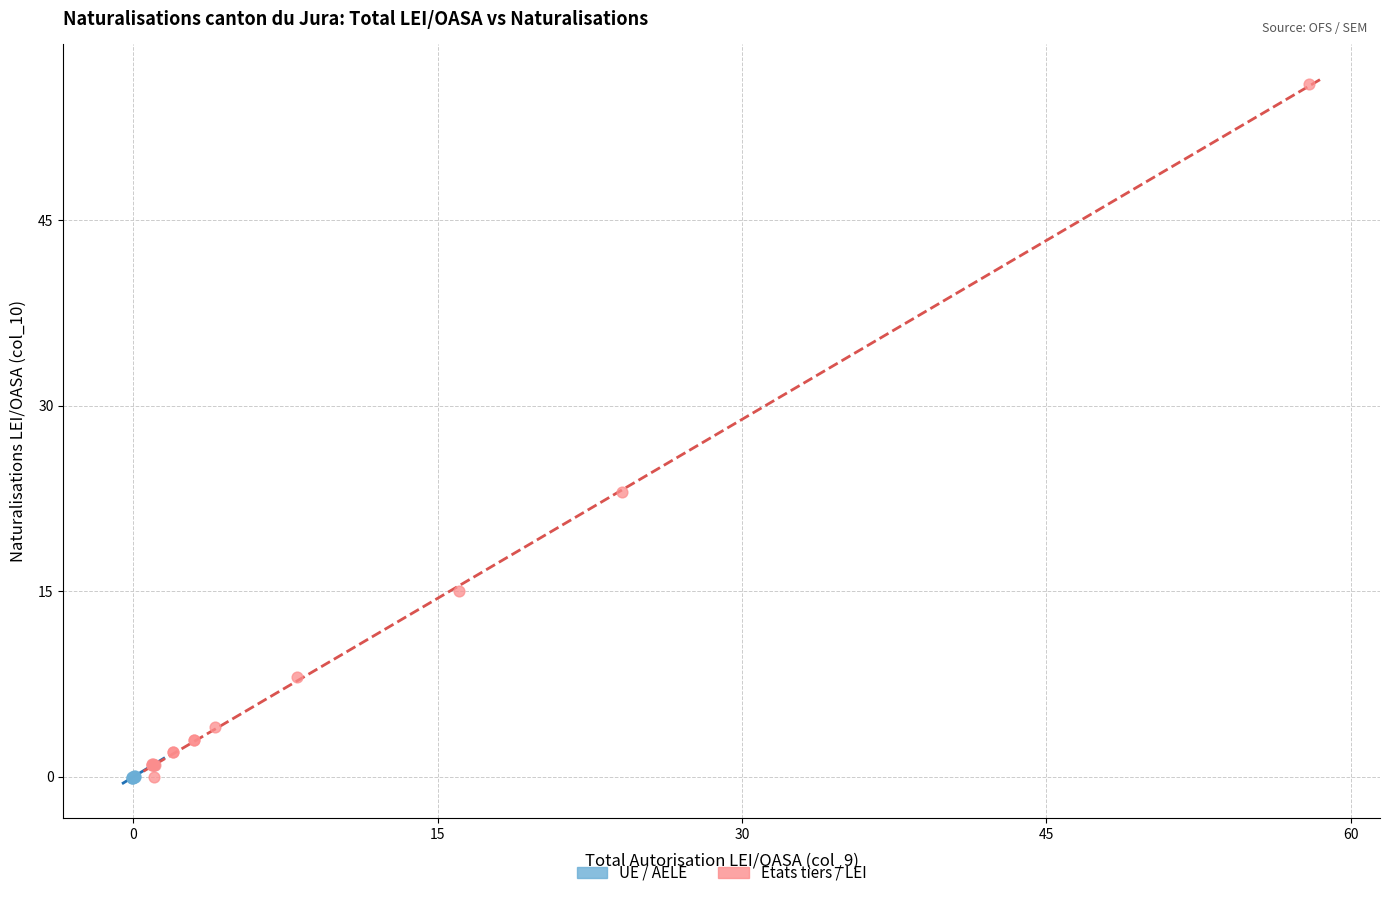

Which series has the largest Y range (max minus min)?

Etats tiers / LEI